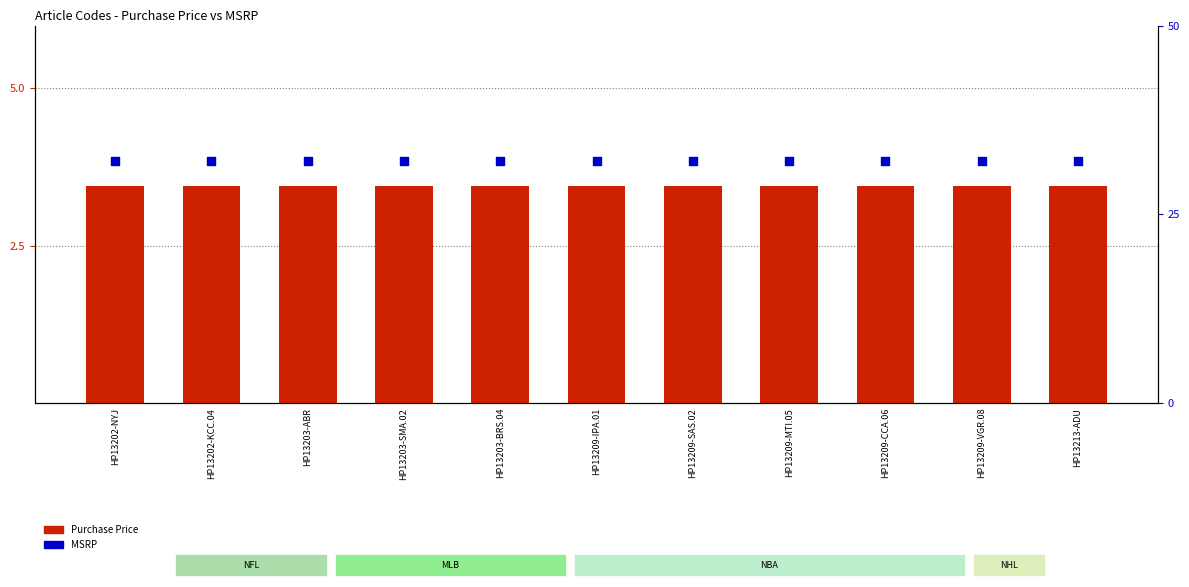

What is the total value across all series at HP13203-BRS.04?

35.5